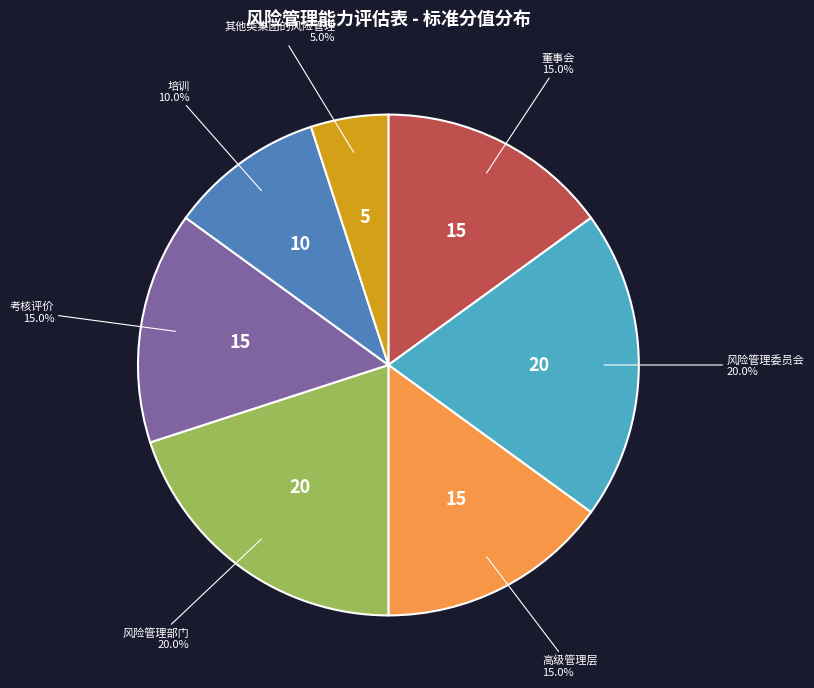

Which slice is the smallest?

其他类集团的风险管理